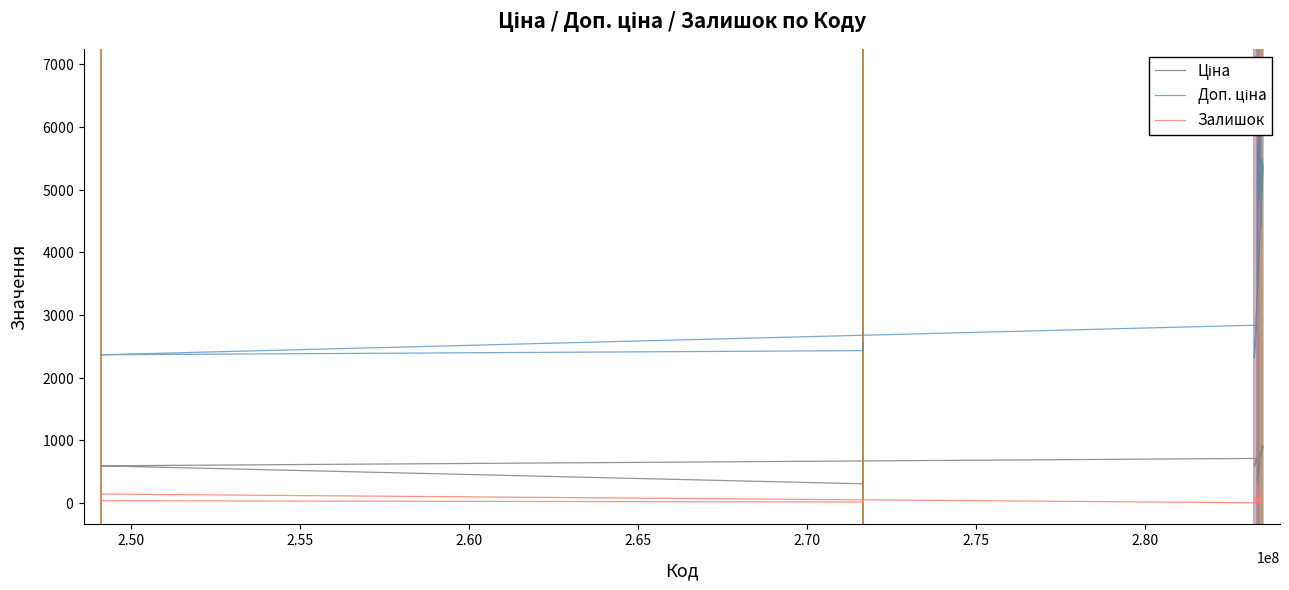

Count the number of data series in this chart.

3